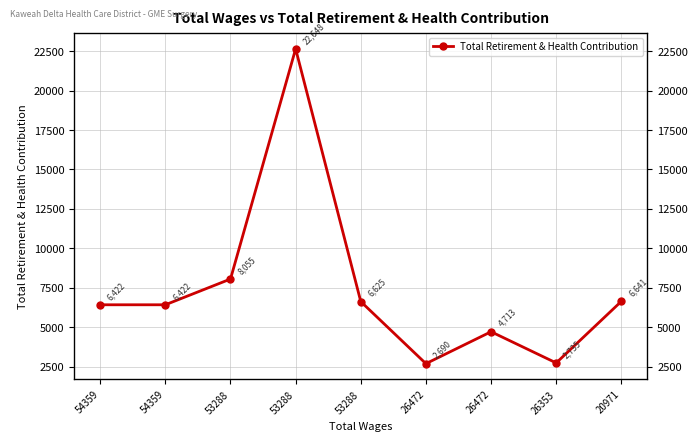

Where is the data nearest to the value 12669?

53288